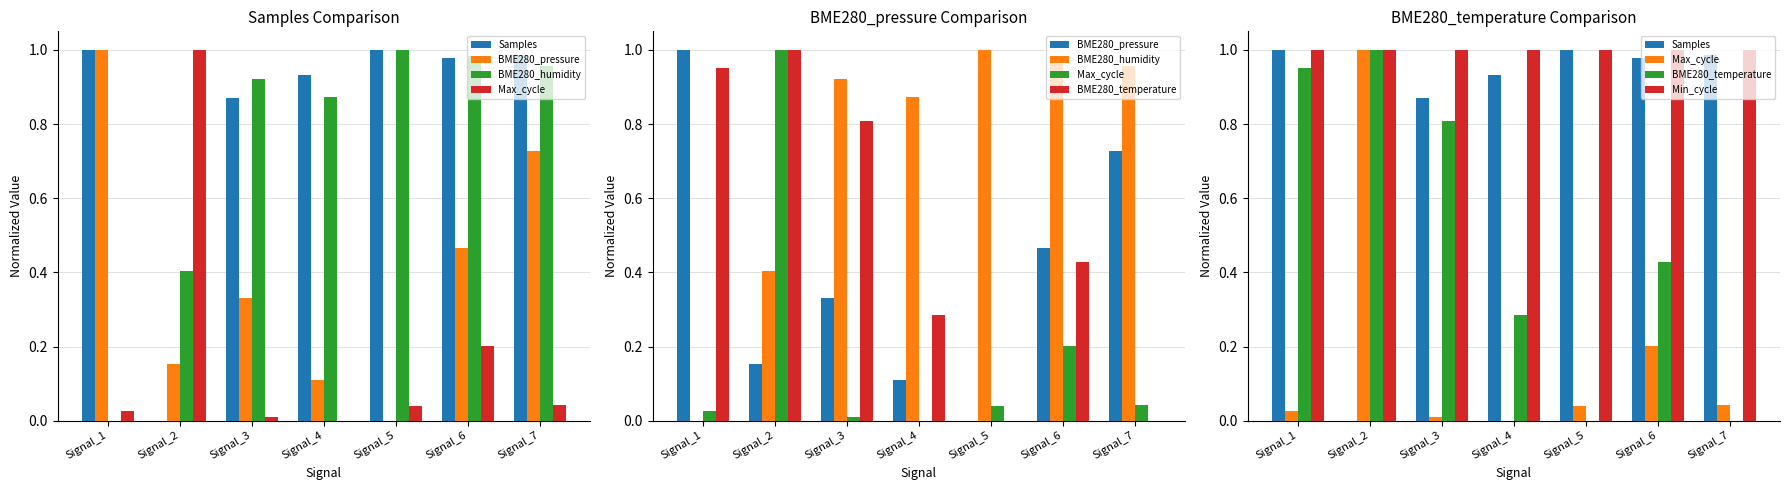

Which category has the lowest value across all series?

Signal_2